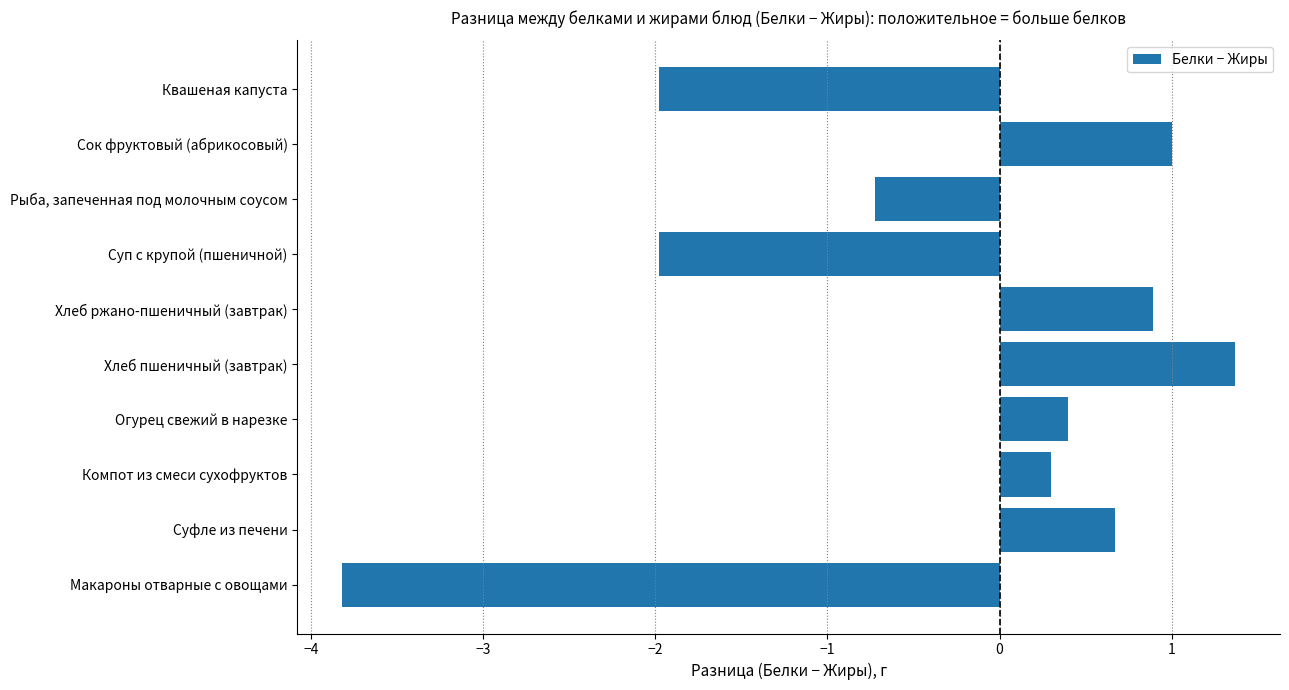

Between Хлеб ржано-пшеничный (завтрак) and Рыба, запеченная под молочным соусом, which is larger?

Хлеб ржано-пшеничный (завтрак)